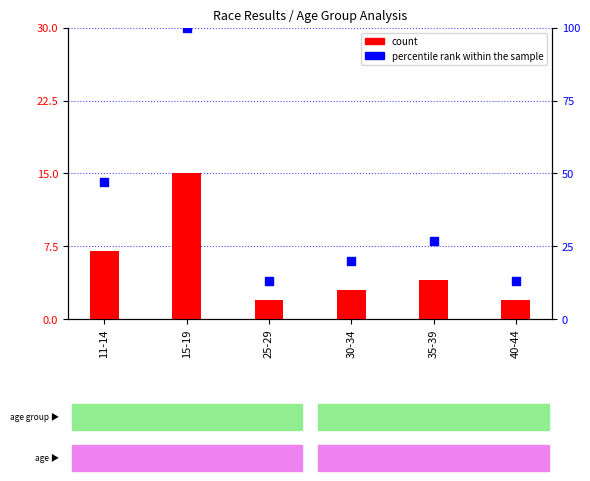

At which category is the sum across all series the highest?

15-19